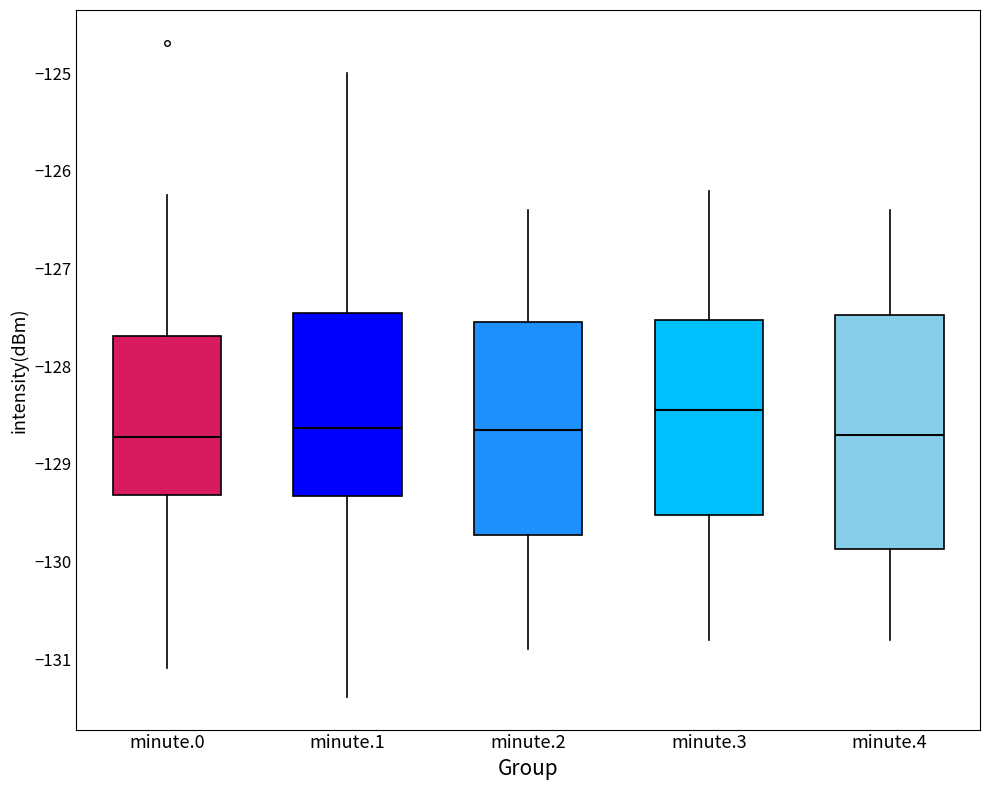

Reading left to right, read every box against the y-axis: the position of its median line, the range the box covers, and the ends of its whiskers. The values are not printed on the chart, so give them approximately, as read against the axis.

minute.0: median -128.7, box -129.3 to -127.7, whiskers -131.1 to -126.2
minute.1: median -128.6, box -129.3 to -127.4, whiskers -131.4 to -125.0
minute.2: median -128.6, box -129.7 to -127.5, whiskers -130.9 to -126.4
minute.3: median -128.4, box -129.5 to -127.5, whiskers -130.8 to -126.2
minute.4: median -128.7, box -129.9 to -127.5, whiskers -130.8 to -126.4